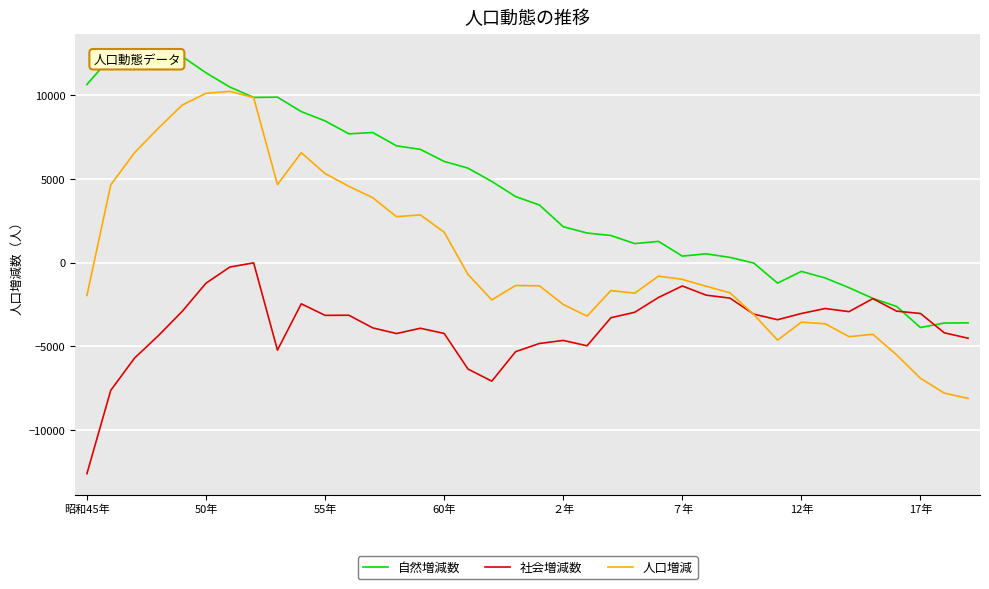

True or false: 社会増減数 and 人口増減 intersect in this chart.

True